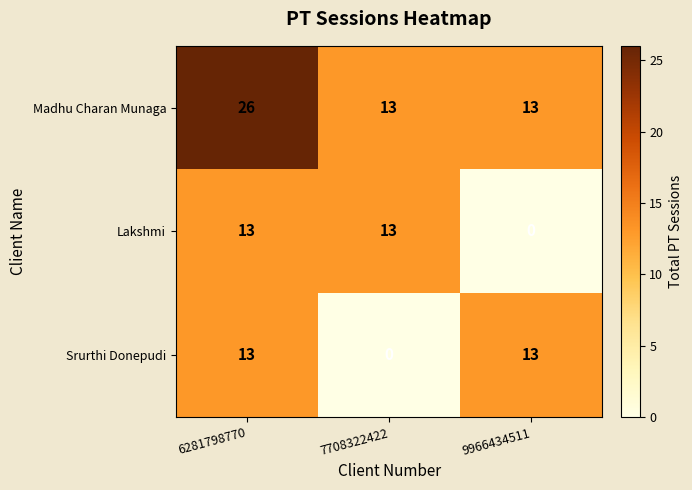

How many Srurthi Donepudi values are between 0 and 13?

3